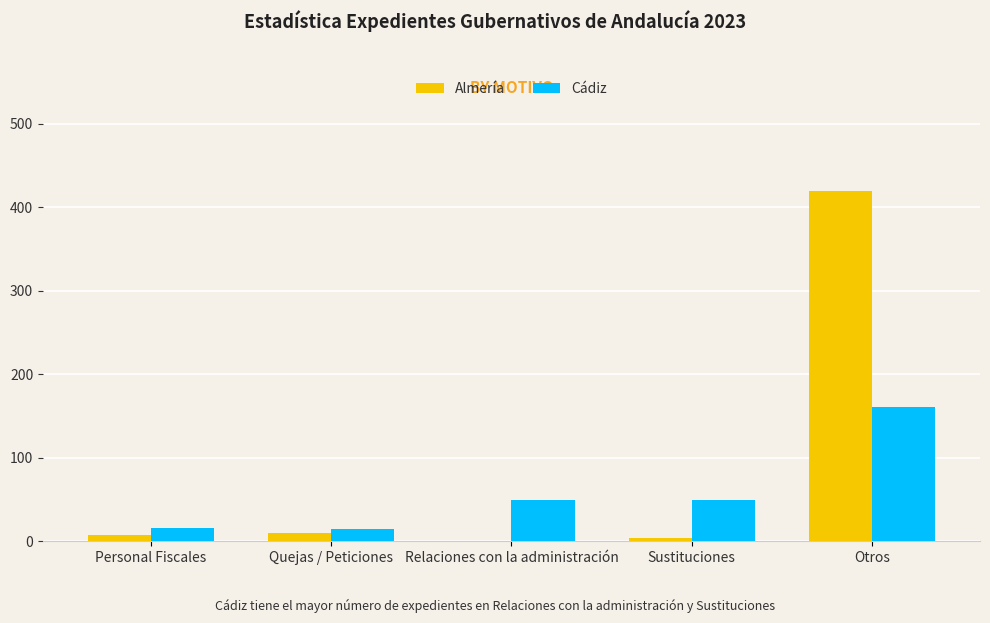

What is the total value across all series at Relaciones con la administración?

49